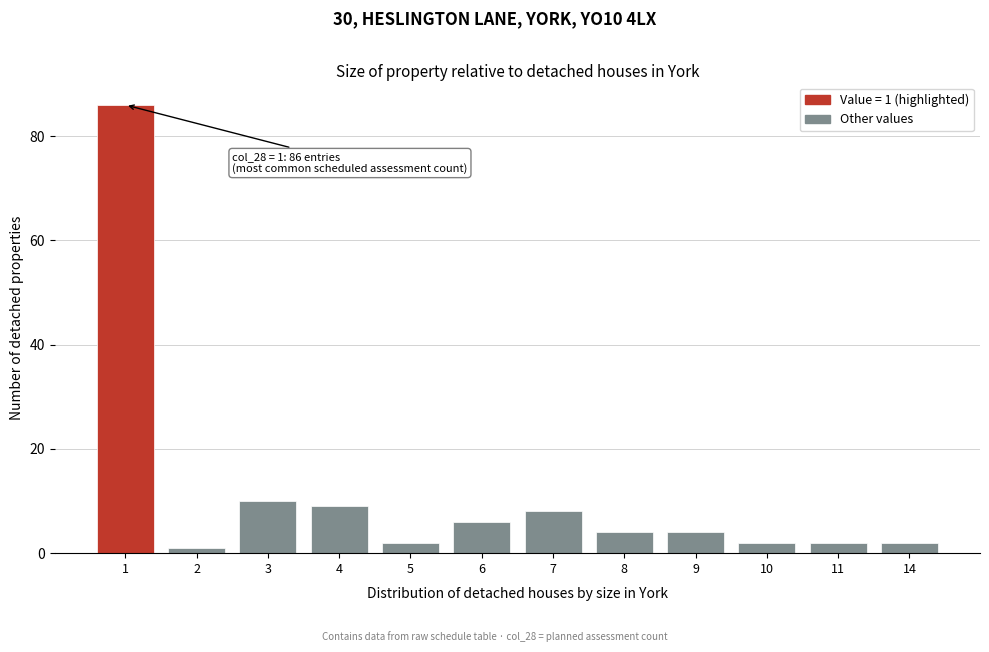

Reading left to right, what are all the values shown in this chart?

86	1	10	9	2	6	8	4	4	2	2	2